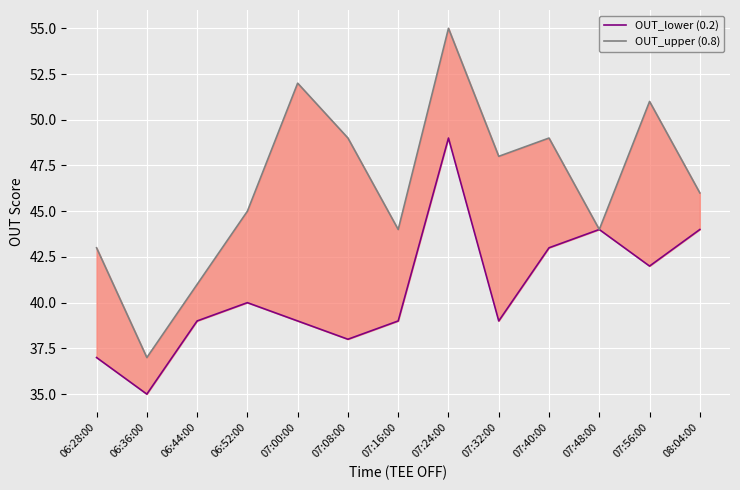

True or false: OUT_upper (0.8) and OUT_lower (0.2) cross at least once.

False